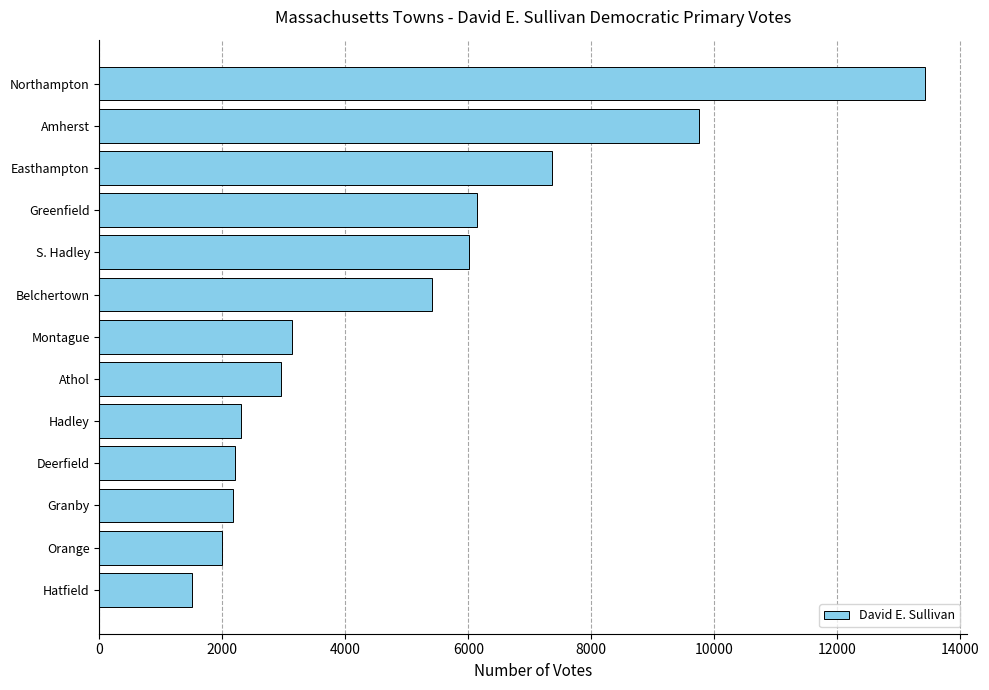

What is the greatest value displayed?

13435